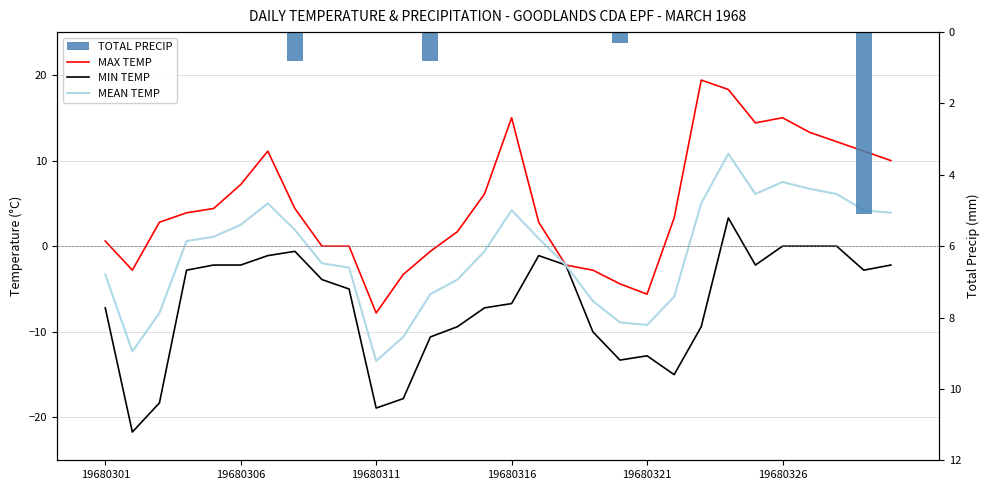

What is the value of the MAX TEMP bar at the 27th from the left?

13.3